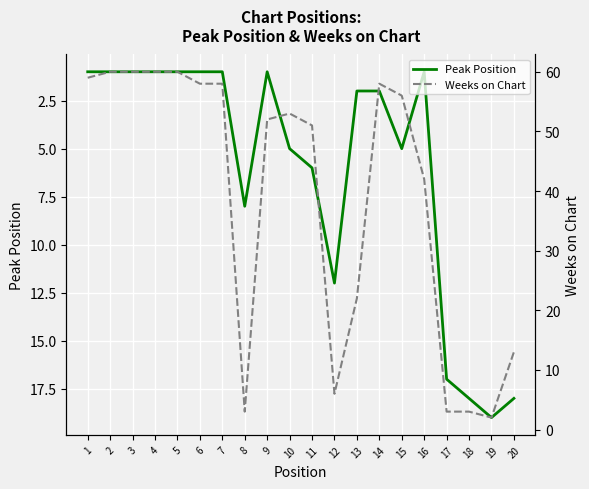

Is the value of Weeks on Chart at 20 greater than the value of Peak Position at 19?

No